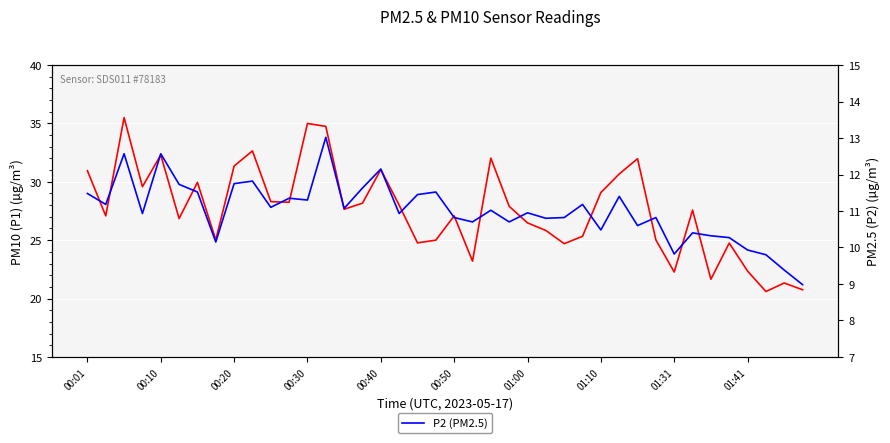

Which category has the highest value in the P2 (PM2.5) series?

13